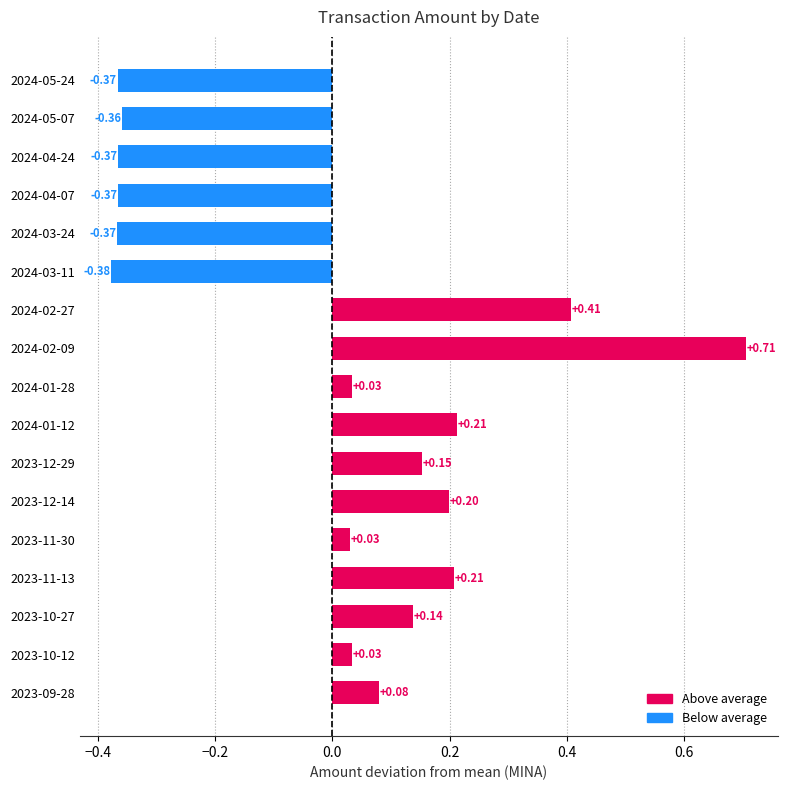

Count the number of values greater than 0.

11